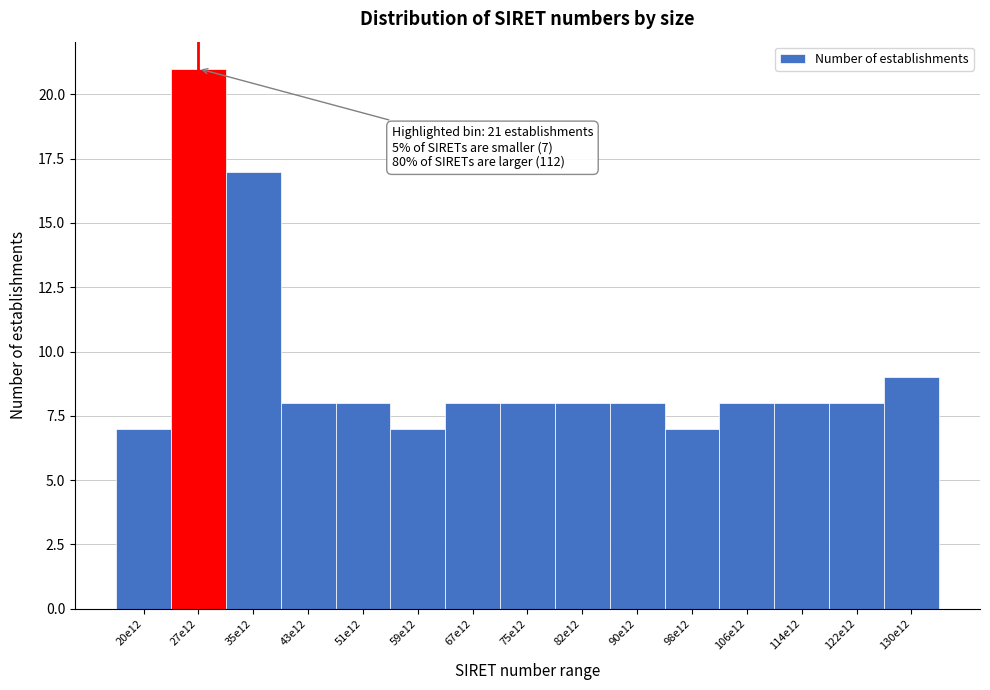

Reading left to right, what are all the values shown in this chart?

20e12=7	27e12=21	35e12=17	43e12=8	51e12=8	59e12=7	67e12=8	75e12=8	82e12=8	90e12=8	98e12=7	106e12=8	114e12=8	122e12=8	130e12=9